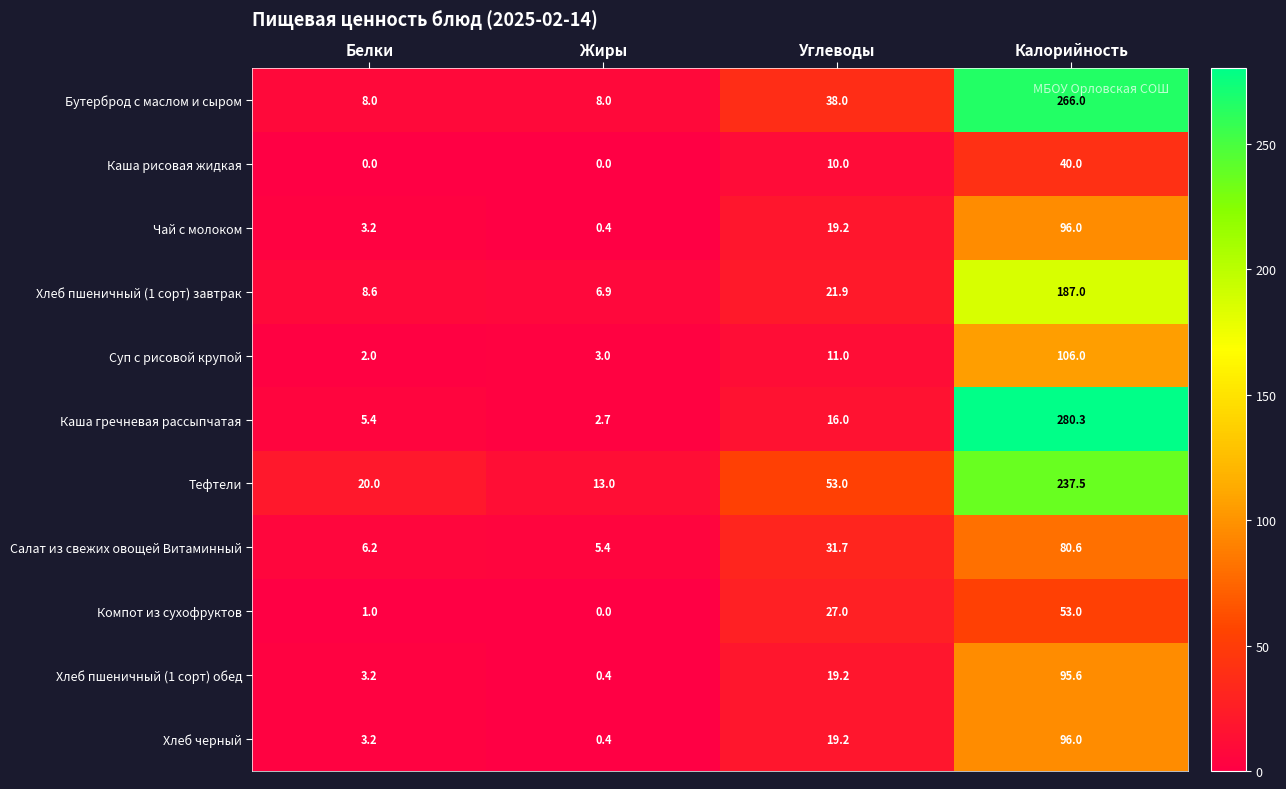

What is the difference between the maximum and minimum values in the Компот из сухофруктов series?

53.0